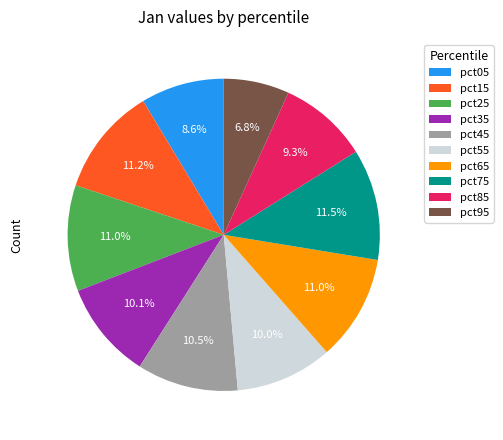

Does pct85 account for over 50% of the chart?

No